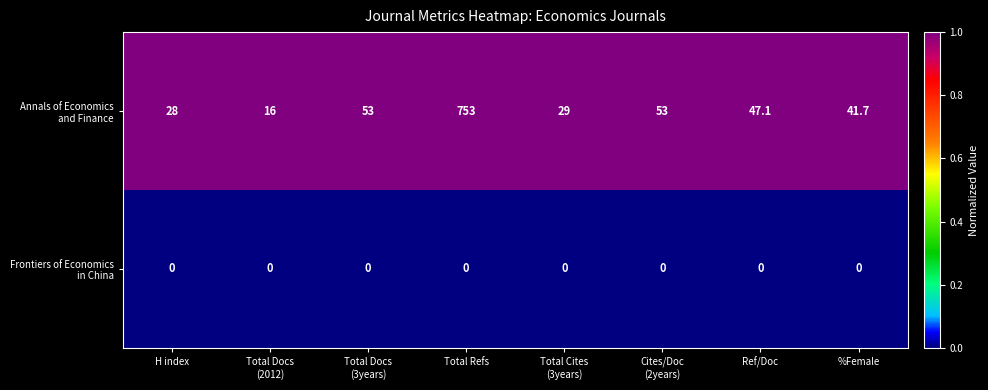

At which category does the chart reach its peak across all series?

Total Refs